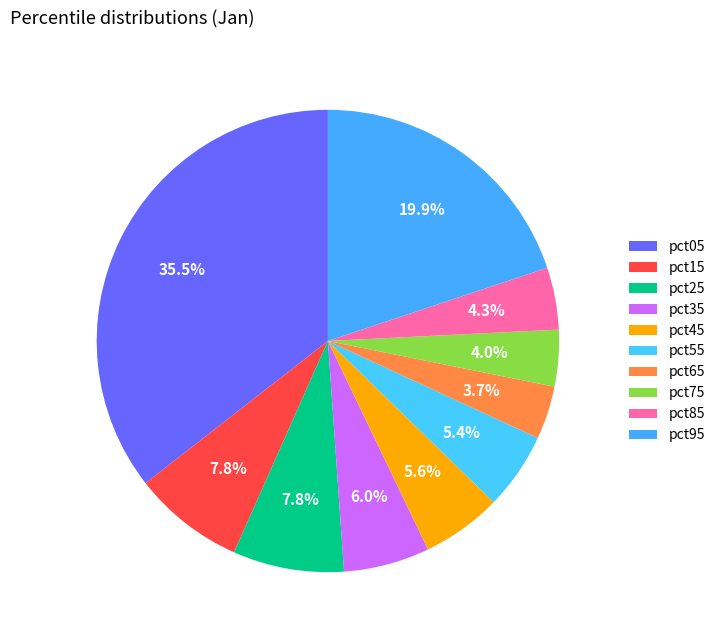

Combined, what portion of the pie is pct15 and pct25?

15.6%